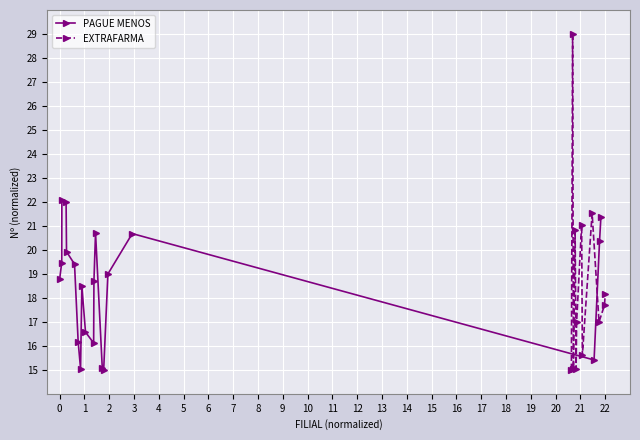

Where does the data first go above 17?

1